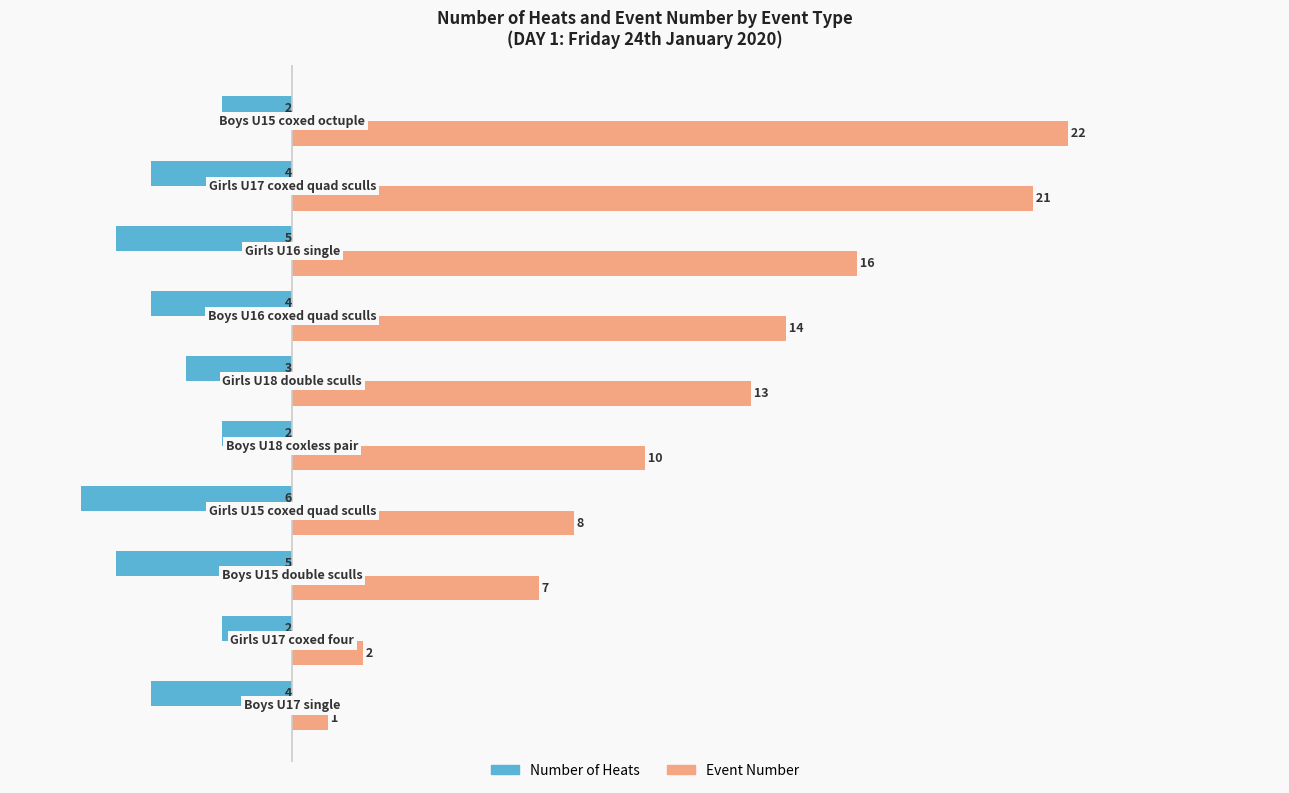

Which series has the largest total across all categories?

Event Number